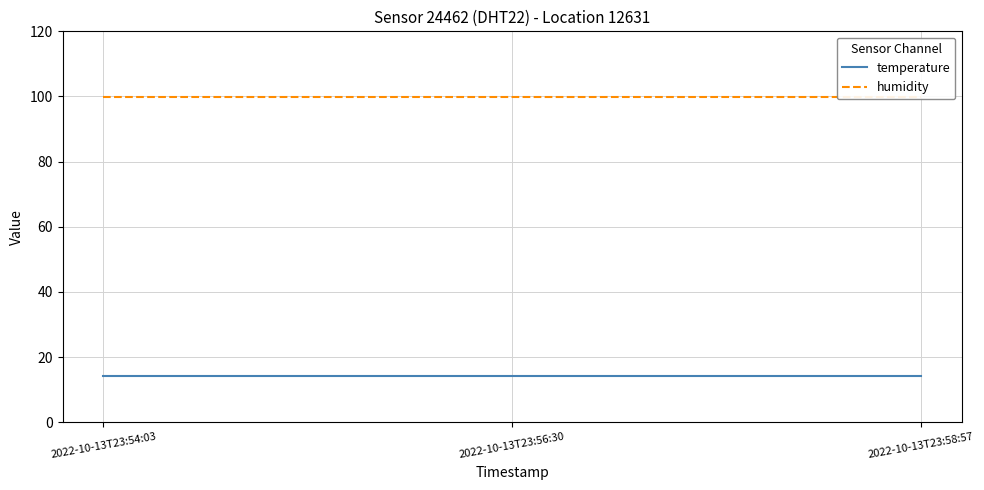

Reading left to right, what are all the values shown in this chart?

temperature: 2022-10-13T23:54:03=14.1	2022-10-13T23:56:30=14.1	2022-10-13T23:58:57=14.1
humidity: 2022-10-13T23:54:03=99.9	2022-10-13T23:56:30=99.9	2022-10-13T23:58:57=99.9